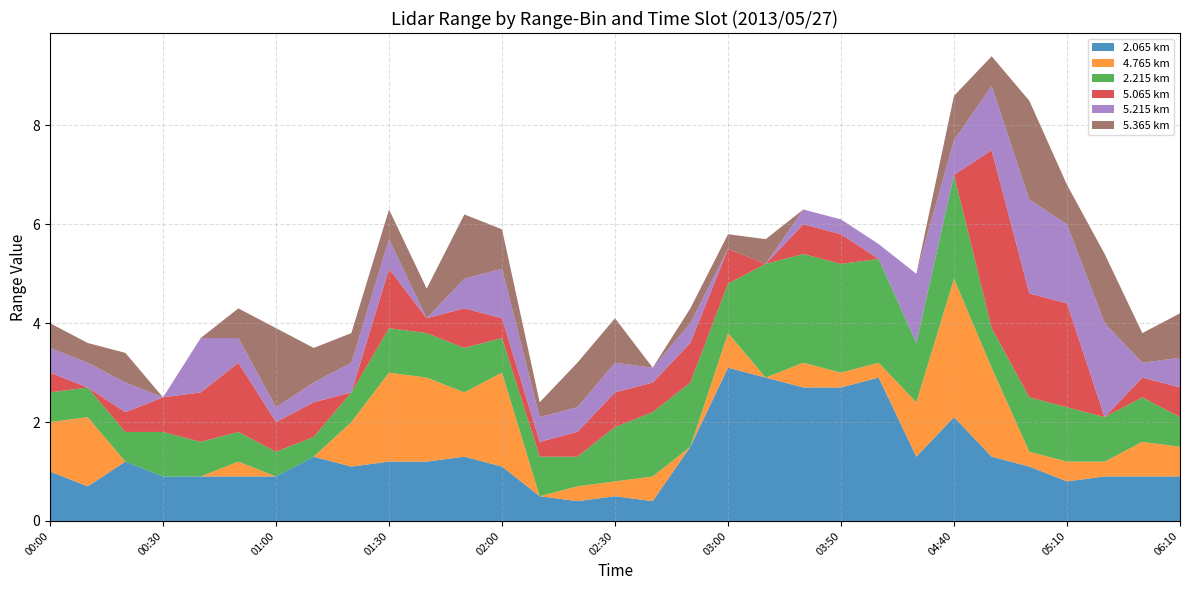

Reading left to right, extract all data points from this chart.

2.065: 00:00=1.0	00:10=0.7	00:20=1.2	00:30=0.9	00:40=0.9	00:50=0.9	01:00=0.9	01:10=1.3	01:20=1.1	01:30=1.2	01:40=1.2	01:50=1.3	02:00=1.1	02:10=0.5	02:20=0.4	02:30=0.5	02:40=0.4	02:50=1.5	03:00=3.1	03:30=2.9	03:40=2.7	03:50=2.7	04:00=2.9	04:30=1.3	04:40=2.1	04:50=1.3	05:00=1.1	05:10=0.8	05:20=0.9	05:30=0.9	06:10=0.9
4.765: 00:00=1.0	00:10=1.4	00:20=0.0	00:30=0.0	00:40=0.0	00:50=0.3	01:00=0.0	01:10=0.0	01:20=0.9	01:30=1.8	01:40=1.7	01:50=1.3	02:00=1.9	02:10=0.0	02:20=0.3	02:30=0.3	02:40=0.5	02:50=0.0	03:00=0.7	03:30=0.0	03:40=0.5	03:50=0.3	04:00=0.3	04:30=1.1	04:40=2.8	04:50=1.8	05:00=0.3	05:10=0.4	05:20=0.3	05:30=0.7	06:10=0.6
2.215: 00:00=0.6	00:10=0.6	00:20=0.6	00:30=0.9	00:40=0.7	00:50=0.6	01:00=0.5	01:10=0.4	01:20=0.6	01:30=0.9	01:40=0.9	01:50=0.9	02:00=0.7	02:10=0.8	02:20=0.6	02:30=1.1	02:40=1.3	02:50=1.3	03:00=1.0	03:30=2.3	03:40=2.2	03:50=2.2	04:00=2.1	04:30=1.2	04:40=2.1	04:50=0.8	05:00=1.1	05:10=1.1	05:20=0.9	05:30=0.9	06:10=0.6
5.065: 00:00=0.4	00:10=0.0	00:20=0.4	00:30=0.7	00:40=1.0	00:50=1.4	01:00=0.6	01:10=0.7	01:20=0.0	01:30=1.2	01:40=0.3	01:50=0.8	02:00=0.4	02:10=0.3	02:20=0.5	02:30=0.7	02:40=0.6	02:50=0.8	03:00=0.7	03:30=0.0	03:40=0.6	03:50=0.6	04:00=0.0	04:30=0.0	04:40=0.0	04:50=3.6	05:00=2.1	05:10=2.1	05:20=0.0	05:30=0.4	06:10=0.6
5.215: 00:00=0.5	00:10=0.5	00:20=0.6	00:30=0.0	00:40=1.1	00:50=0.5	01:00=0.3	01:10=0.4	01:20=0.6	01:30=0.6	01:40=0.0	01:50=0.6	02:00=1.0	02:10=0.5	02:20=0.5	02:30=0.6	02:40=0.3	02:50=0.4	03:00=0.0	03:30=0.0	03:40=0.3	03:50=0.3	04:00=0.3	04:30=1.4	04:40=0.7	04:50=1.3	05:00=1.9	05:10=1.6	05:20=1.9	05:30=0.3	06:10=0.6
5.365: 00:00=0.5	00:10=0.4	00:20=0.6	00:30=0.0	00:40=0.0	00:50=0.6	01:00=1.6	01:10=0.7	01:20=0.6	01:30=0.6	01:40=0.6	01:50=1.3	02:00=0.8	02:10=0.3	02:20=0.9	02:30=0.9	02:40=0.0	02:50=0.3	03:00=0.3	03:30=0.5	03:40=0.0	03:50=0.0	04:00=0.0	04:30=0.0	04:40=0.9	04:50=0.6	05:00=2.0	05:10=0.8	05:20=1.4	05:30=0.6	06:10=0.9